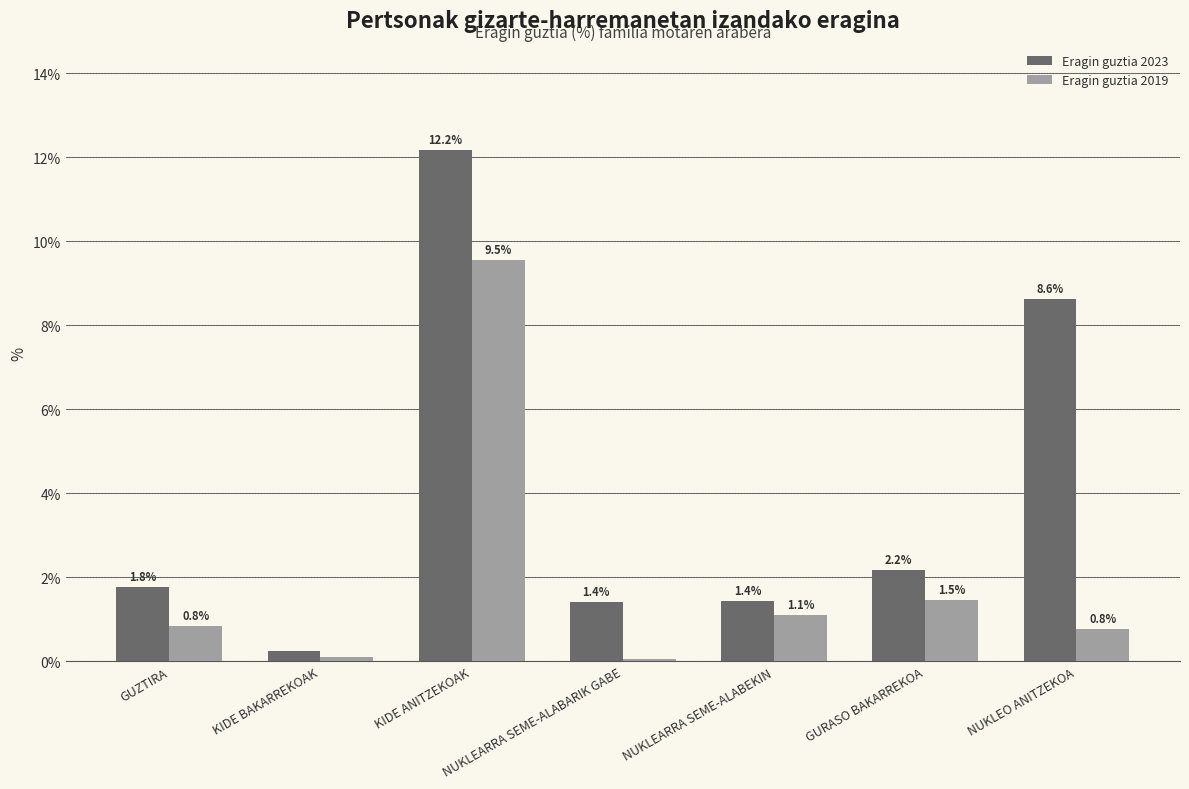

At how many categories does at least one series exceed 4?

2